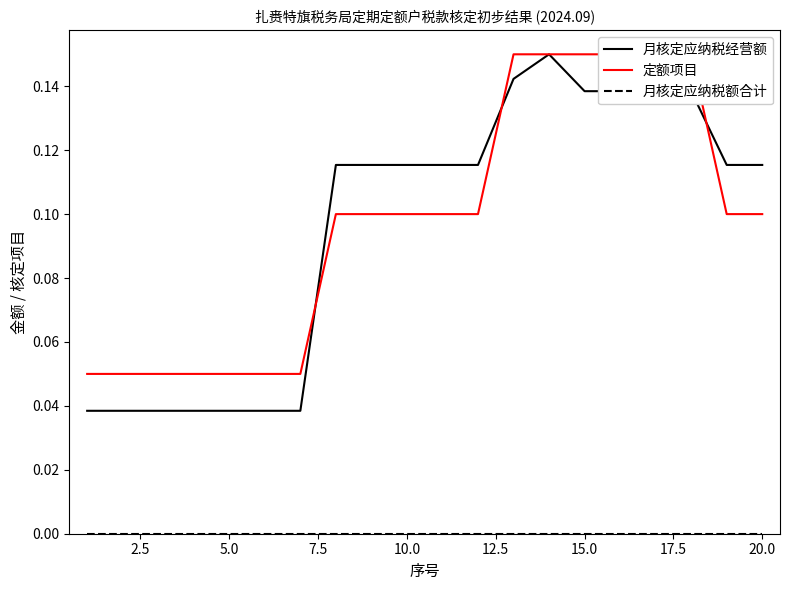

What is the value of the 月核定应纳税经营额 point at the 13th from the left?

0.1